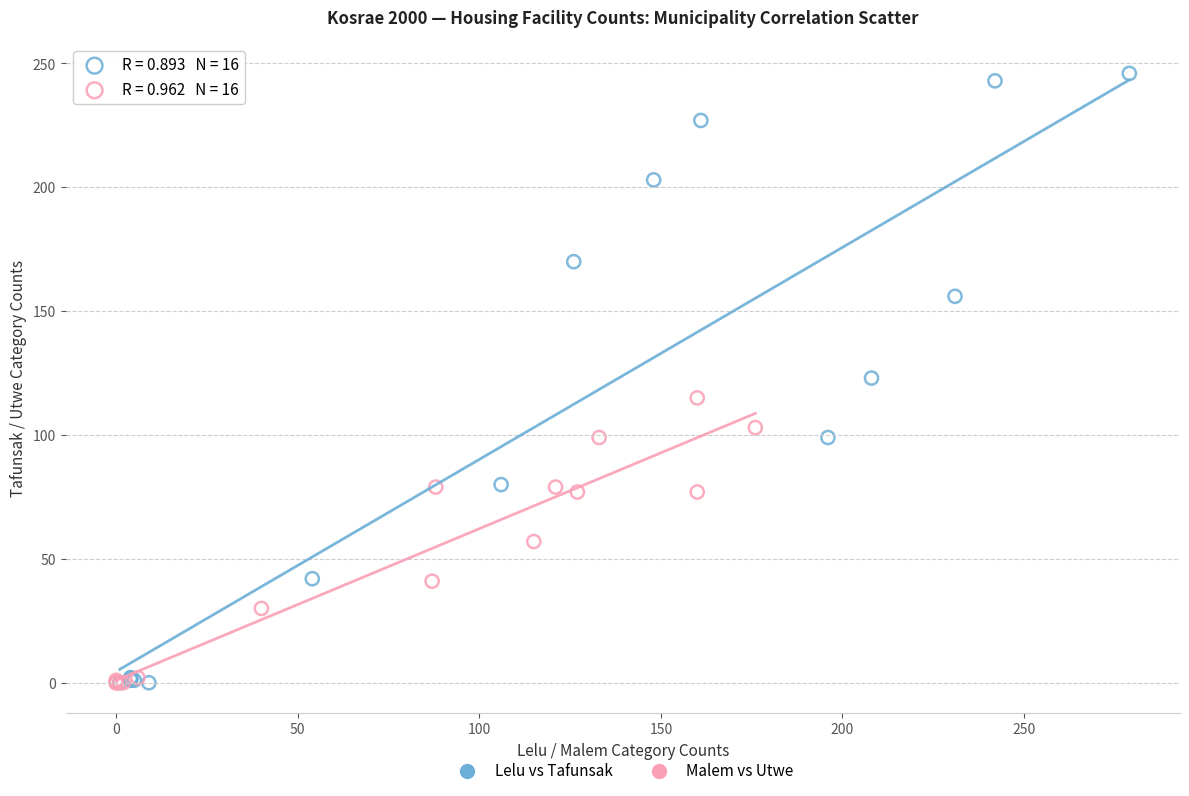

Which series has the largest Y range (max minus min)?

Lelu vs Tafunsak